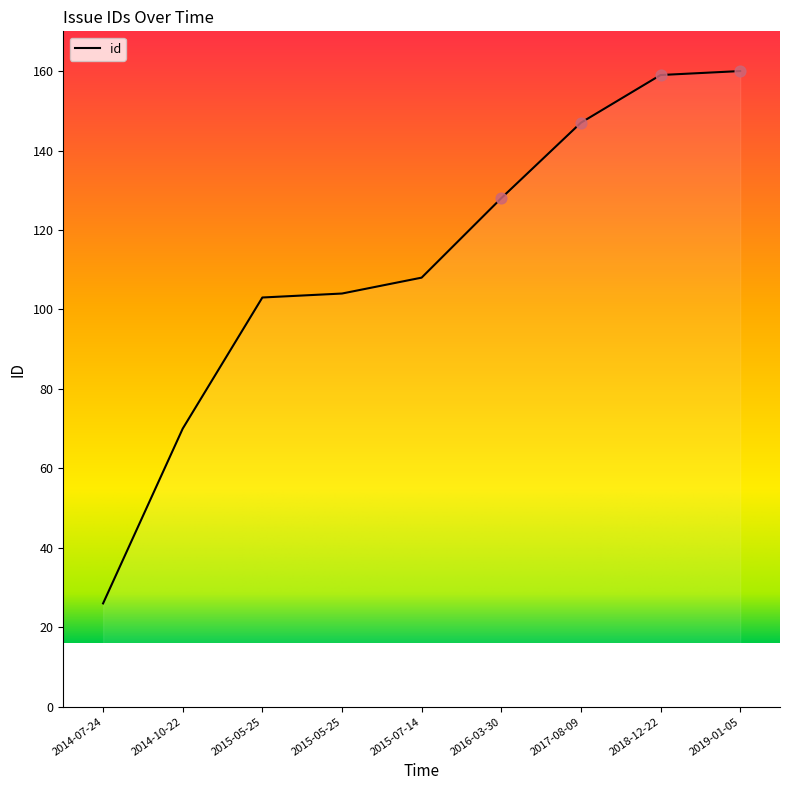

Between 2015-05-25 and 2018-12-22, which is larger?

2018-12-22